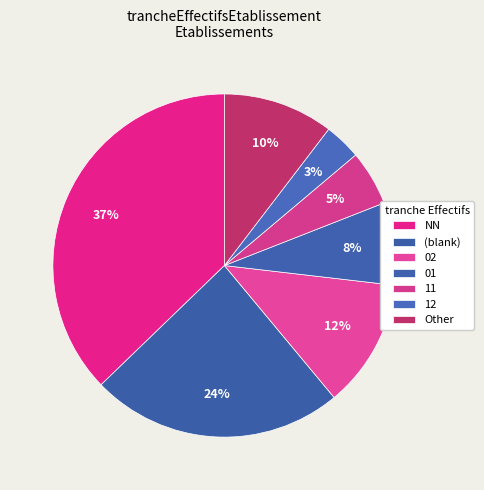

What percentage is the 11 slice, to the nearest percent?

5%